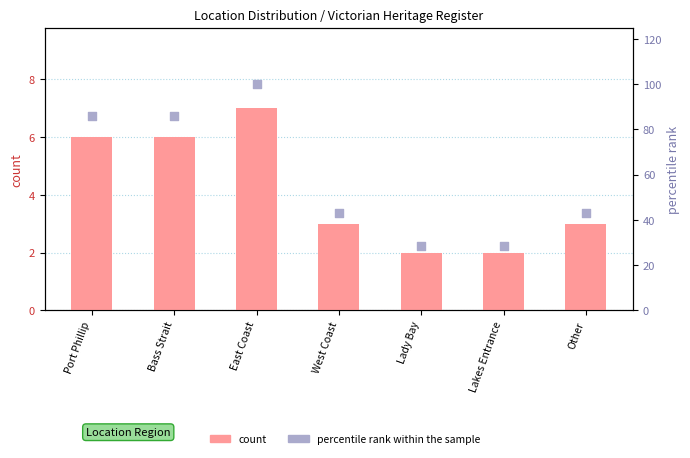

What are all the series names shown in the legend?

count, rank